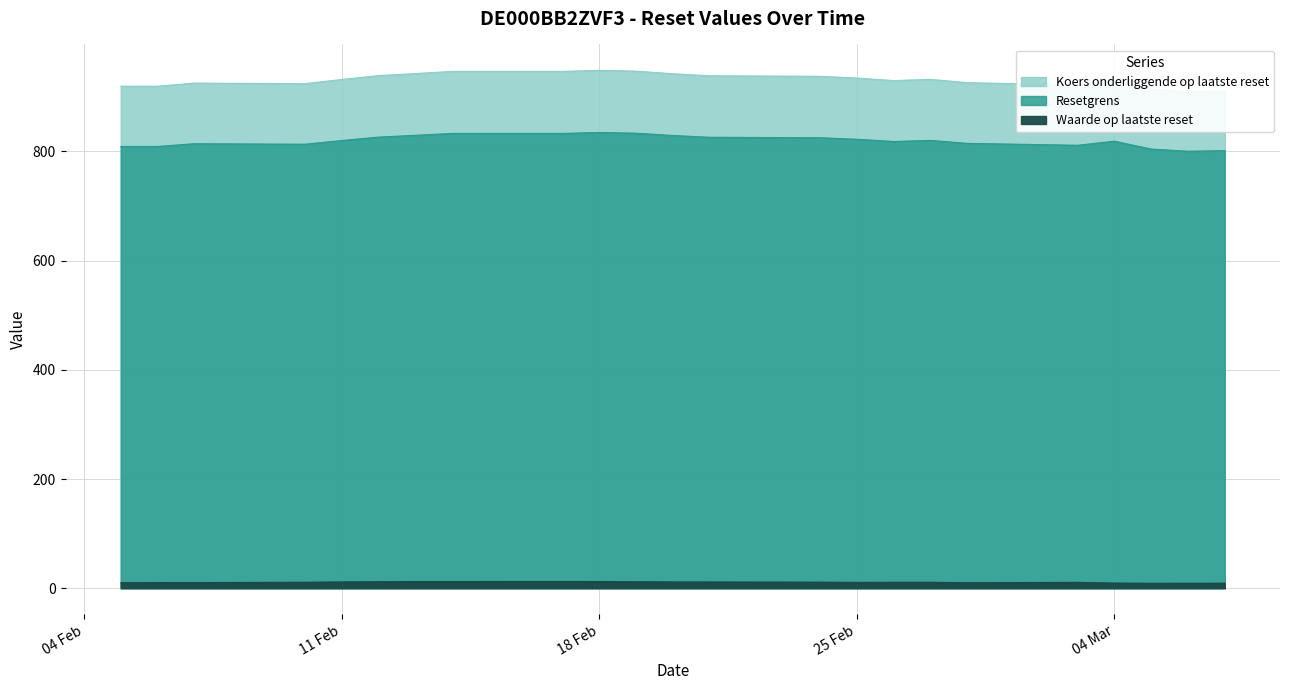

How many values in the Koers onderliggende op laatste reset series exceed 931?

12